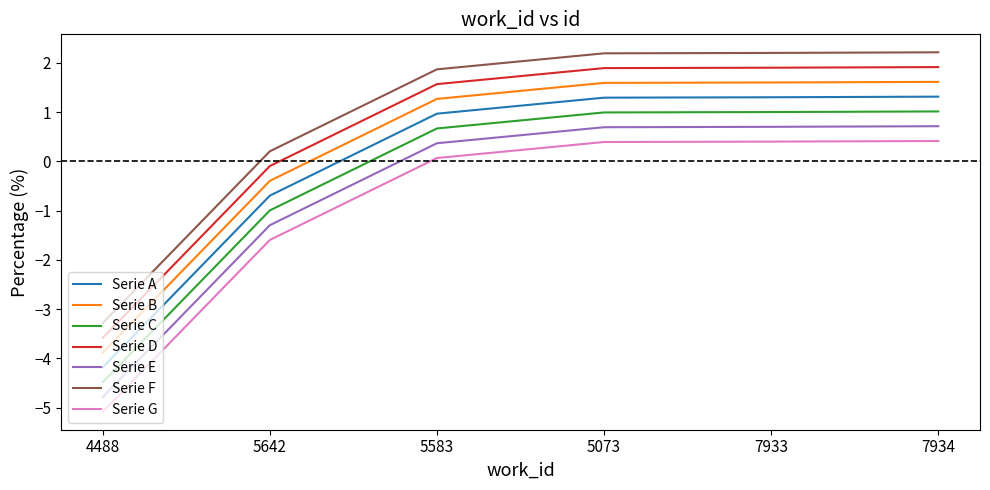

Where is Serie G nearest to the value -2?

5642